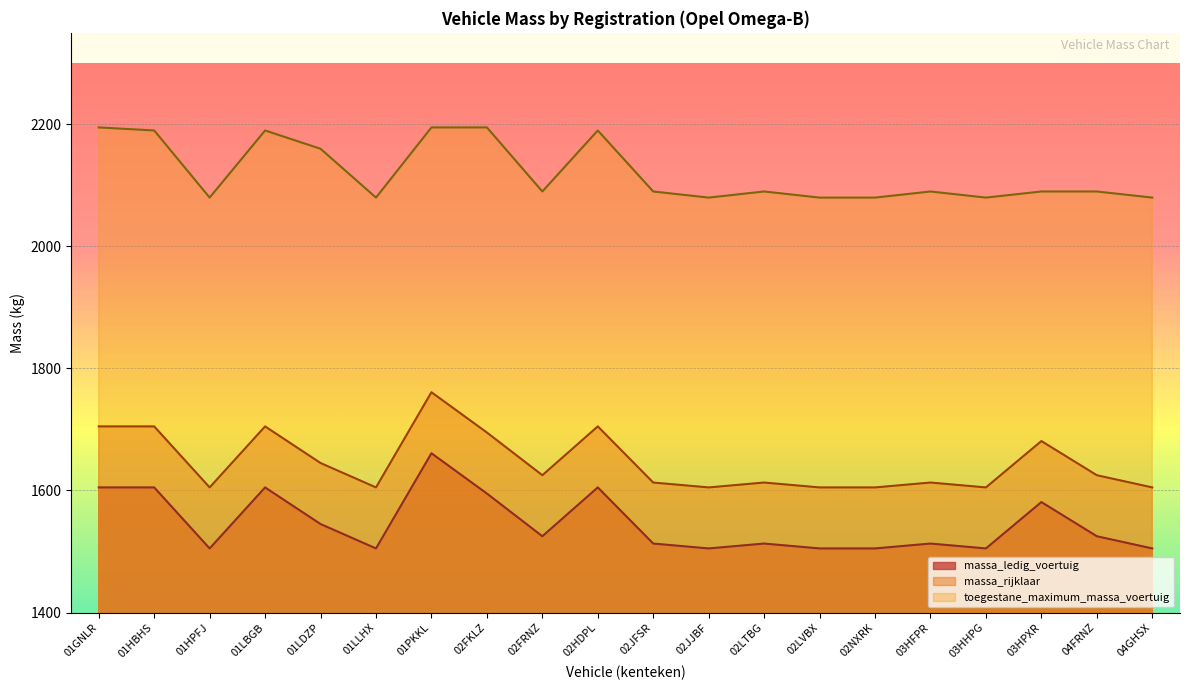

Reading right to left, extract all data points from this chart.

massa_ledig_voertuig: 04GHSX=1505	04FRNZ=1525	03HPXR=1581	03HHPG=1505	03HFPR=1513	02NXRK=1505	02LVBX=1505	02LTBG=1513	02JJBF=1505	02JFSR=1513	02HDPL=1605	02FRNZ=1525	02FKLZ=1595	01PKKL=1661	01LLHX=1505	01LDZP=1545	01LBGB=1605	01HPFJ=1505	01HBHS=1605	01GNLR=1605
massa_rijklaar: 04GHSX=1605	04FRNZ=1625	03HPXR=1681	03HHPG=1605	03HFPR=1613	02NXRK=1605	02LVBX=1605	02LTBG=1613	02JJBF=1605	02JFSR=1613	02HDPL=1705	02FRNZ=1625	02FKLZ=1695	01PKKL=1761	01LLHX=1605	01LDZP=1645	01LBGB=1705	01HPFJ=1605	01HBHS=1705	01GNLR=1705
toegestane_maximum_massa_voertuig: 04GHSX=2080	04FRNZ=2090	03HPXR=2090	03HHPG=2080	03HFPR=2090	02NXRK=2080	02LVBX=2080	02LTBG=2090	02JJBF=2080	02JFSR=2090	02HDPL=2190	02FRNZ=2090	02FKLZ=2195	01PKKL=2195	01LLHX=2080	01LDZP=2160	01LBGB=2190	01HPFJ=2080	01HBHS=2190	01GNLR=2195